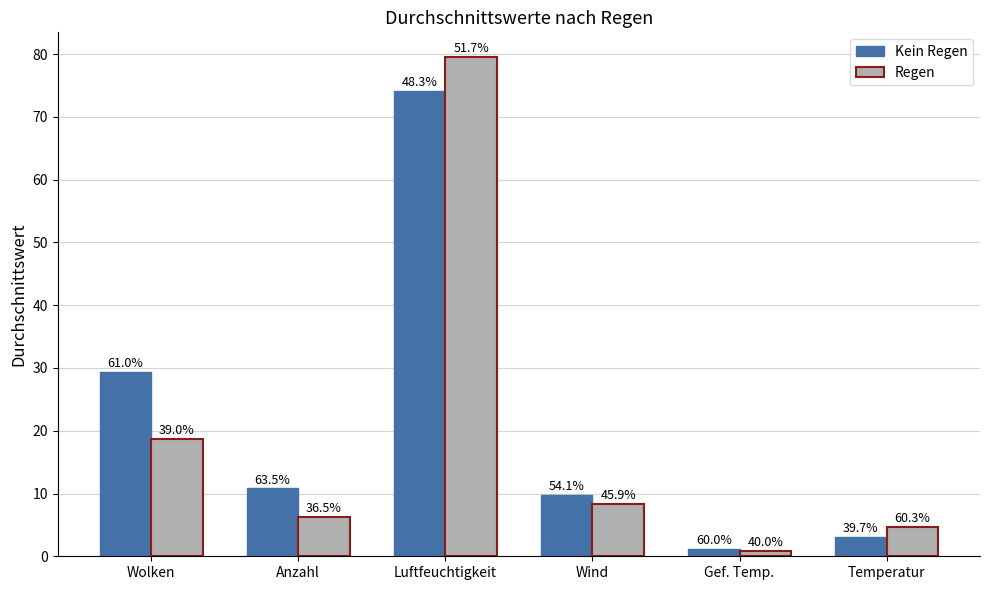

Does the chart contain any negative values?

No